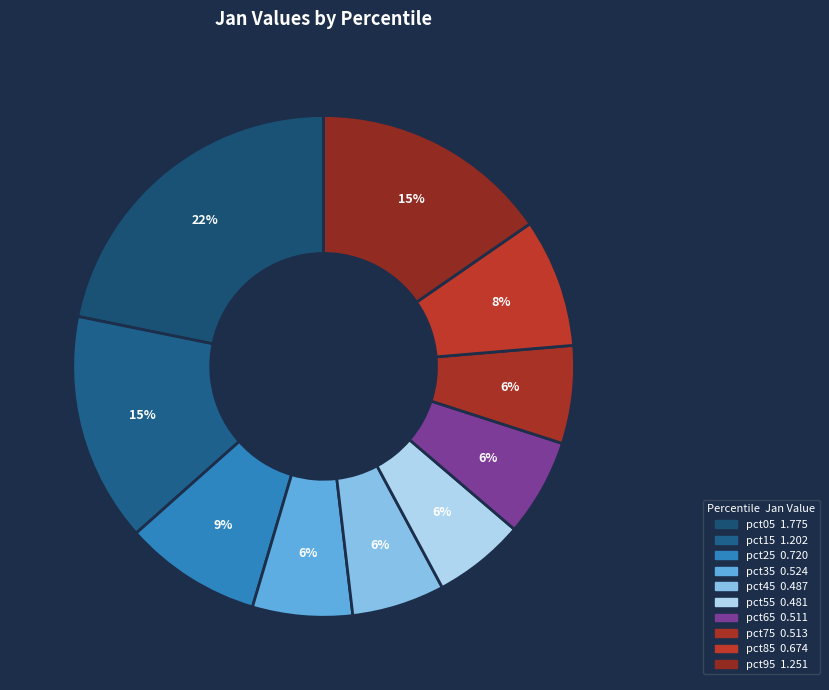

What is the largest slice in the pie chart?

pct05